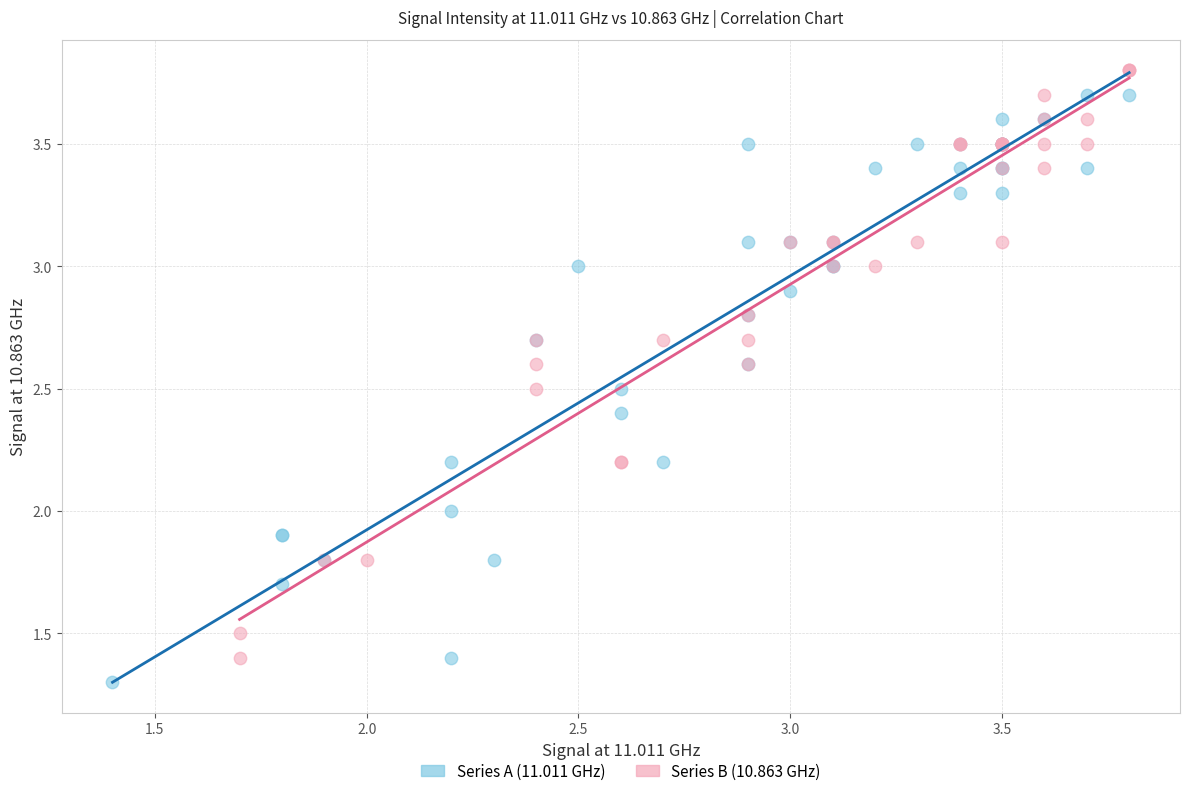

Which series contains the lowest Y value?

Series A (11.011 GHz)